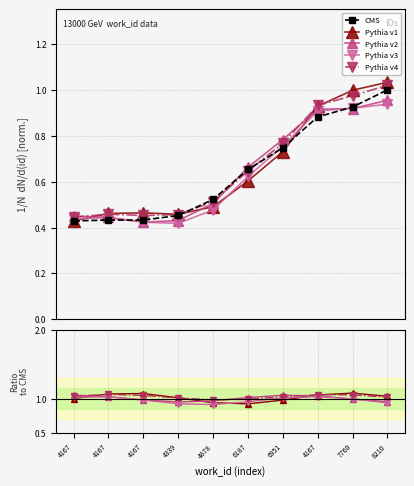

Which label corresponds to the largest value in the chart?

7760